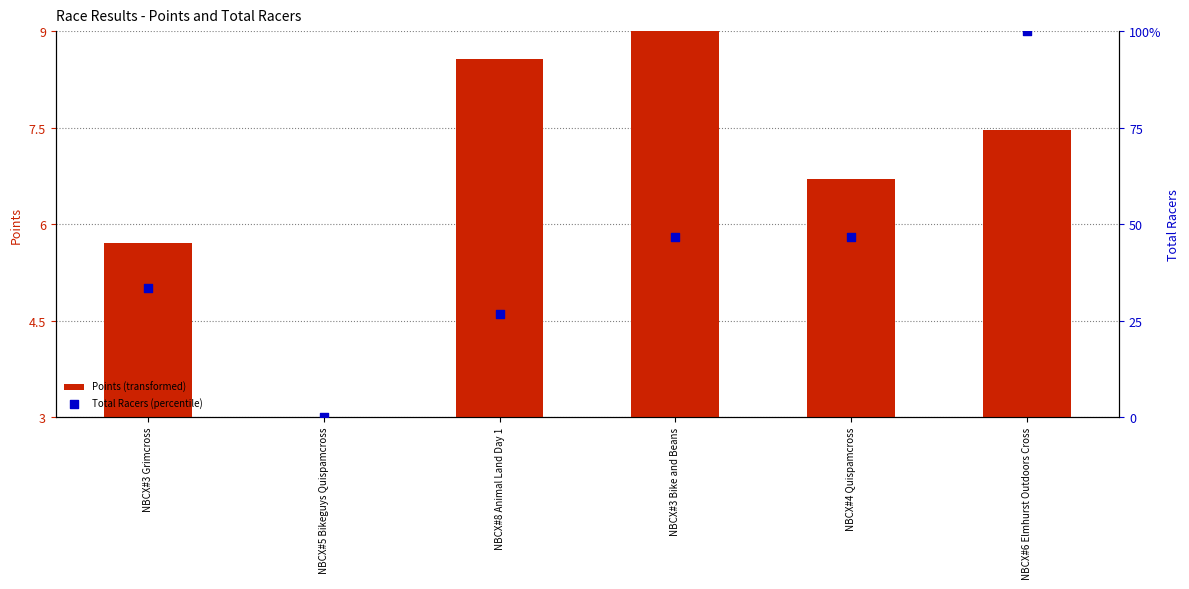

What is the total value across all series at NBCX#3 Bike and Beans?

55.7